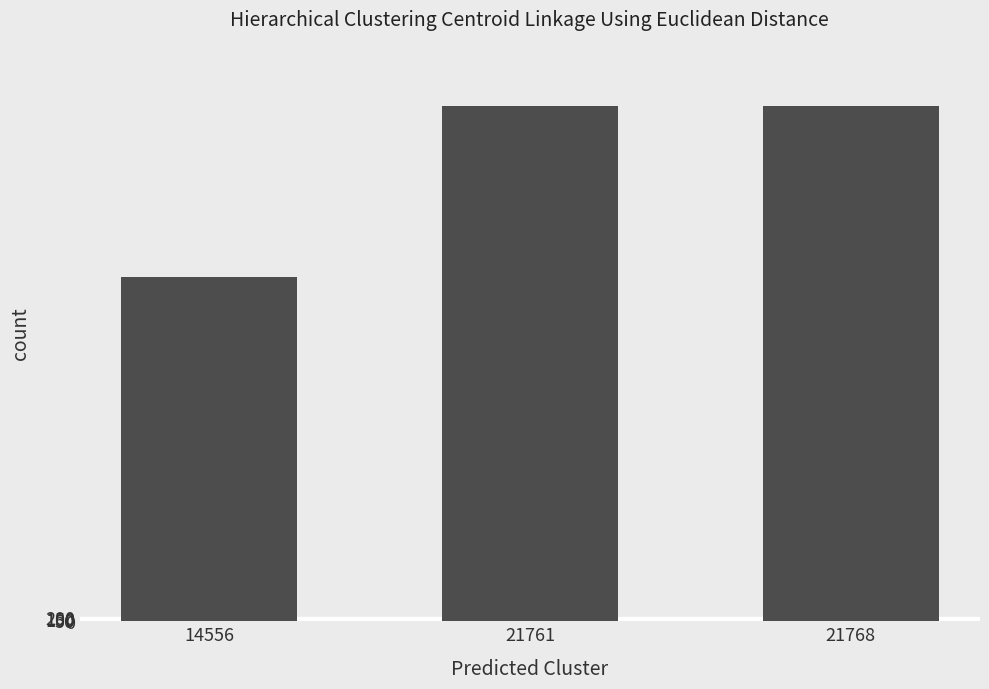

Which label corresponds to the smallest value in the chart?

14556